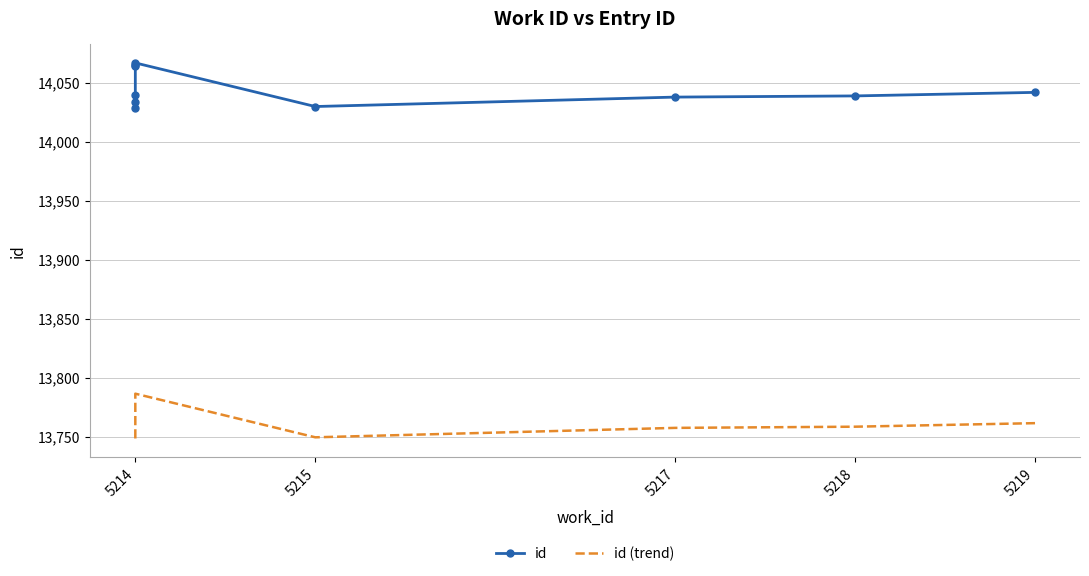

Rank the series by their maximum value, from lowest to highest.

id (trend), id